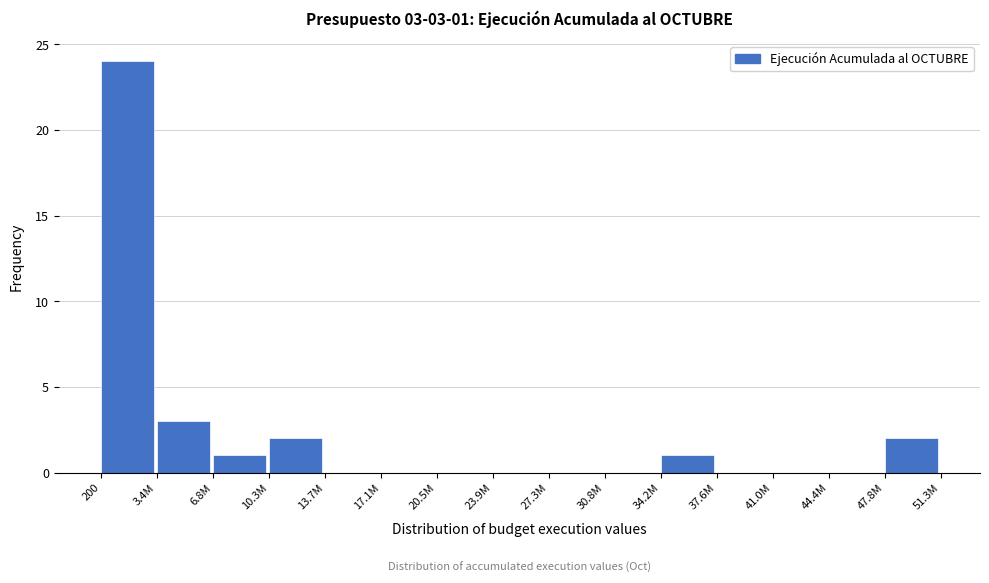

Reading right to left, transcribe all the data shown in this chart.

47.8M=2	44.4M=0	41.0M=0	37.6M=0	34.2M=1	30.8M=0	27.3M=0	23.9M=0	20.5M=0	17.1M=0	13.7M=0	10.3M=2	6.8M=1	3.4M=3	200=24